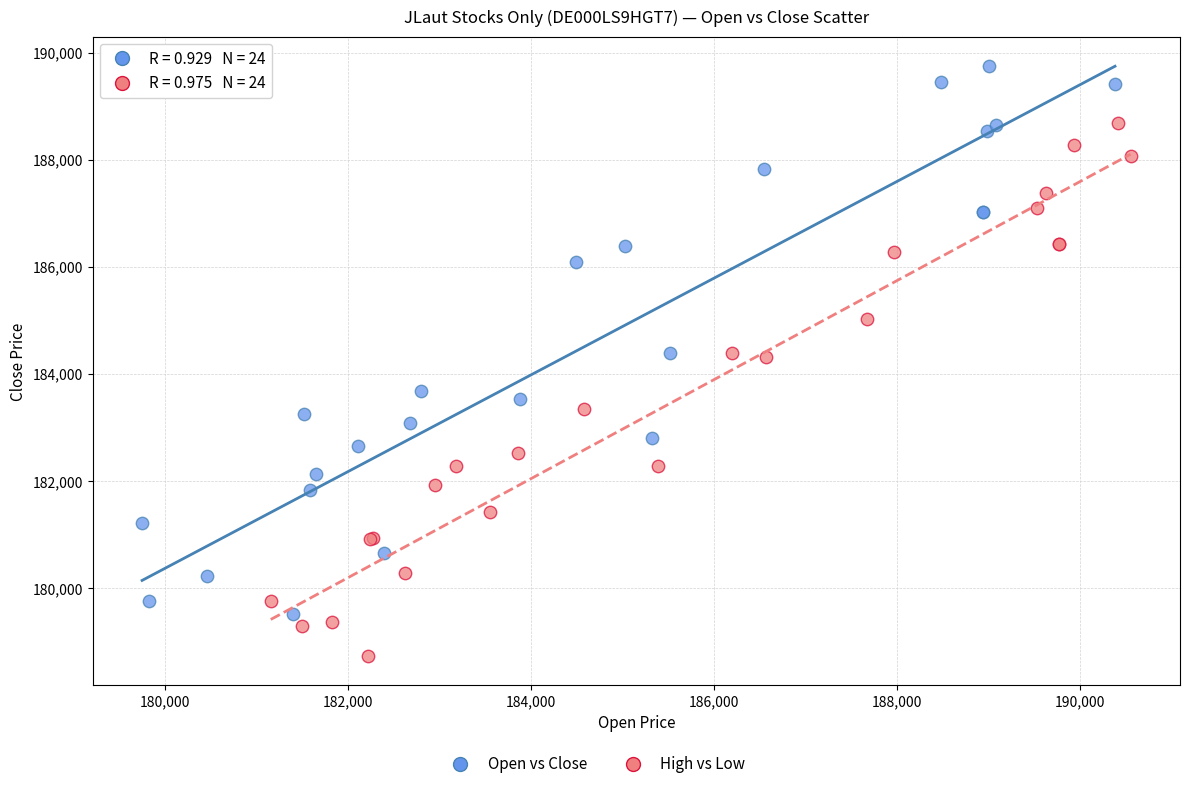

Which series contains the highest Y value?

Open vs Close